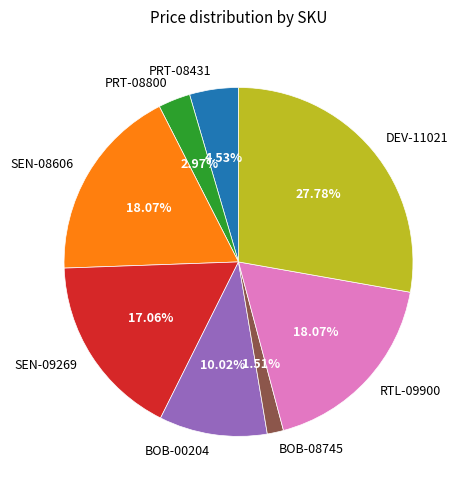

What percentage is the SEN-09269 slice, to the nearest percent?

17%